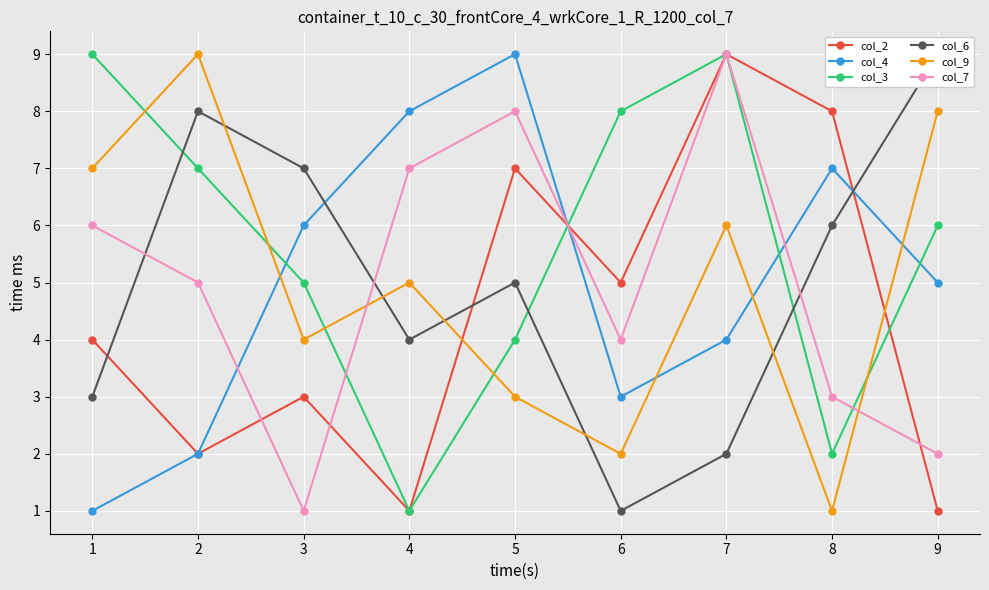

How many intersections are there between col_9 and col_3?

5